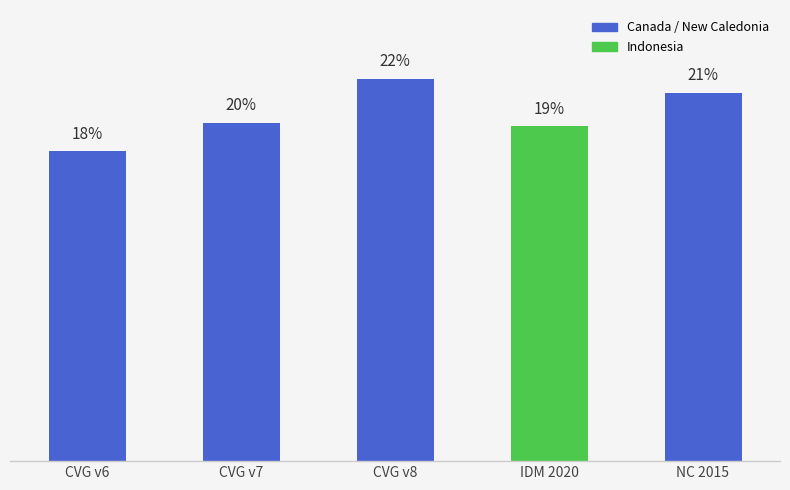

Between CVG v7 and CVG v8, which is larger?

CVG v8